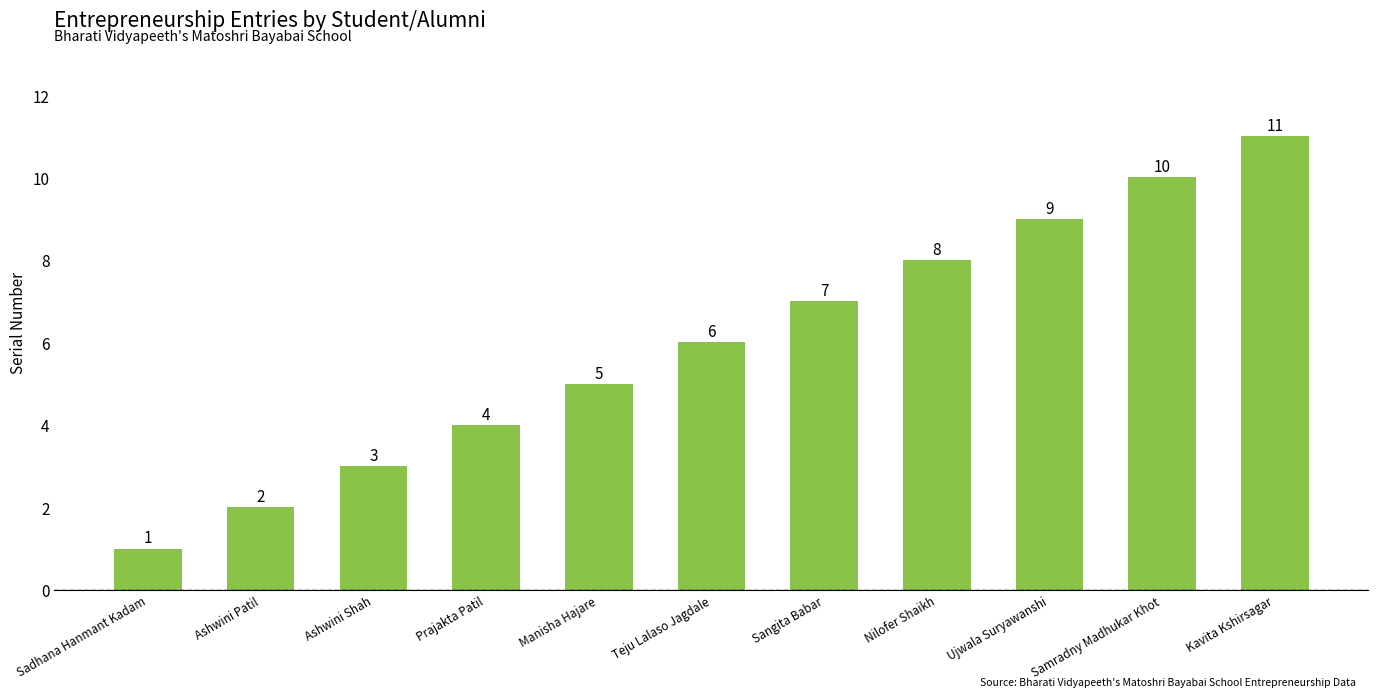

The chart shows a value of 2 at Prajakta Patil. True or false?

False